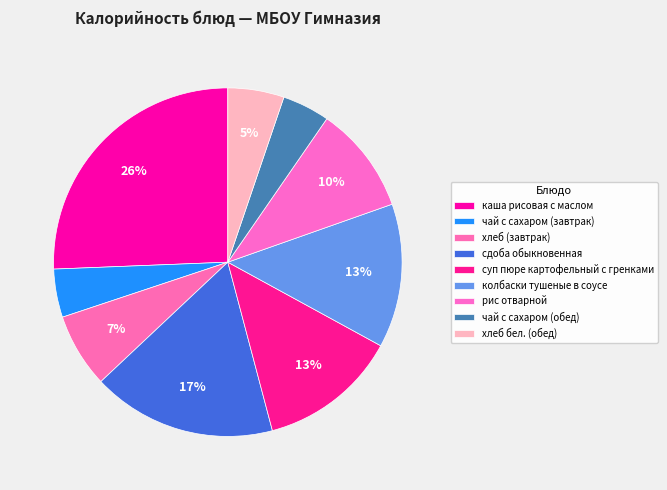

What percentage do колбаски тушеные в соусе and рис отварной together represent?

23.3%